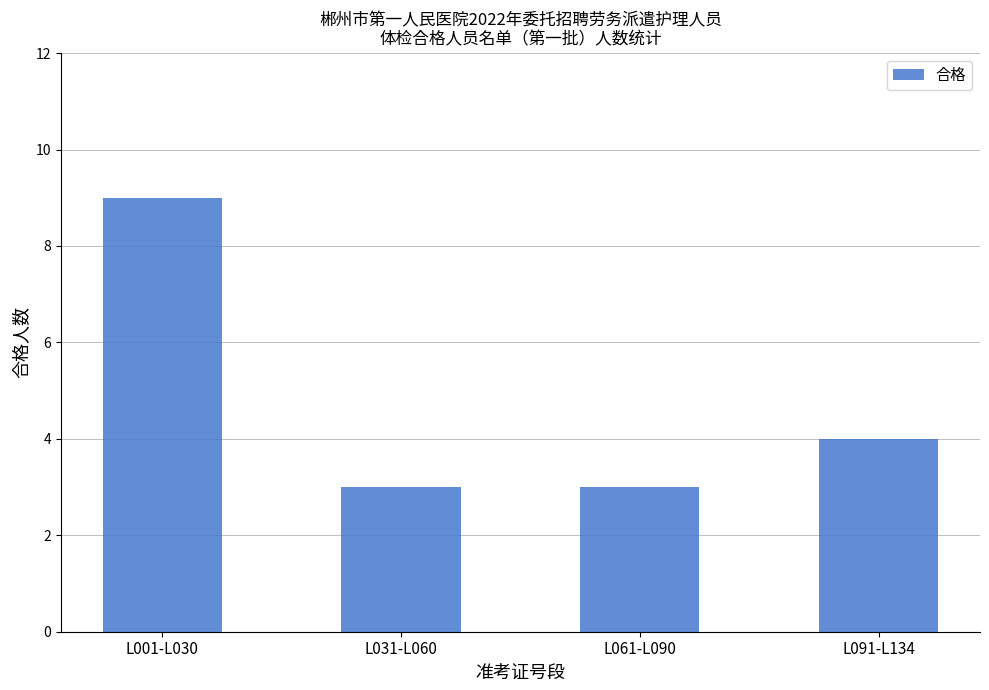

What is the approximate value at L061-L090?

3